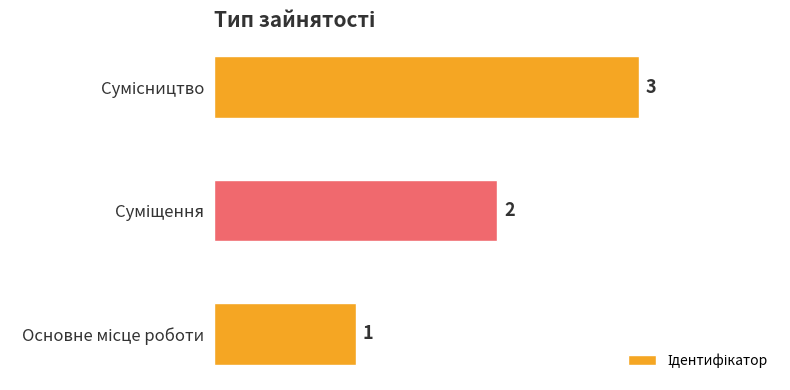

How many values are below 2?

1